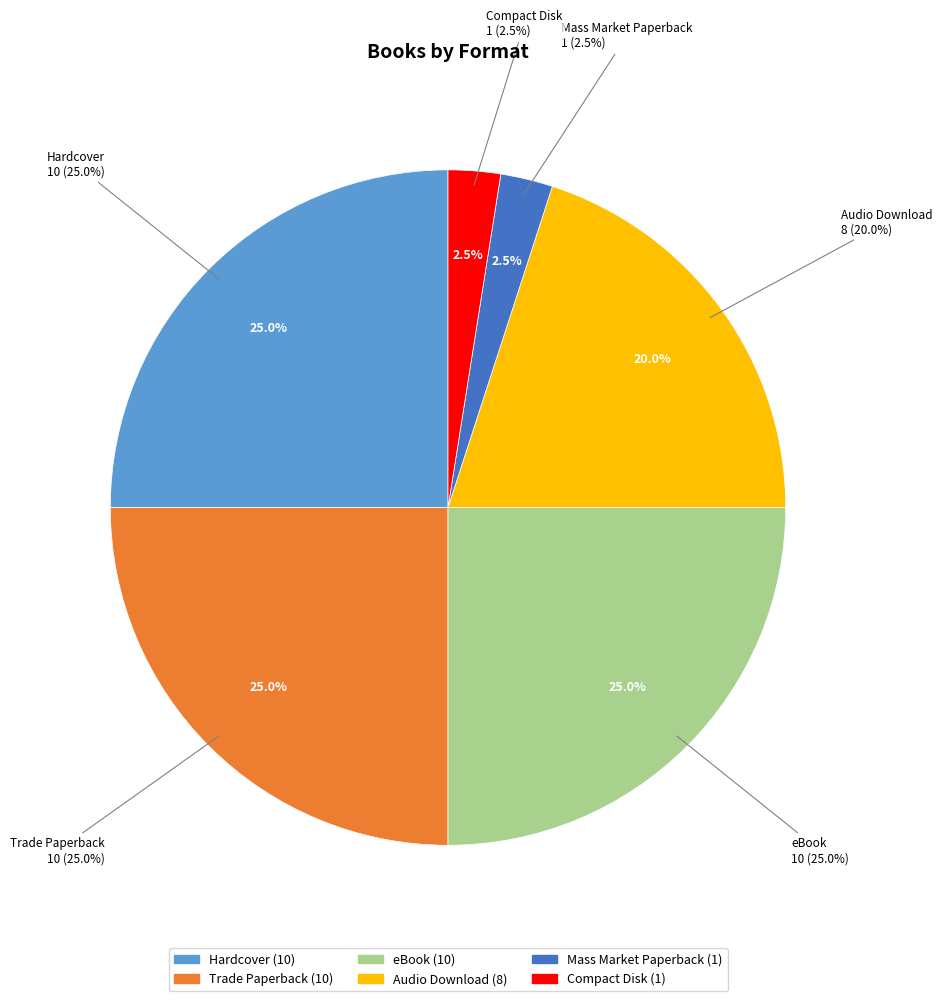

Does Trade Paperback account for over 50% of the chart?

No